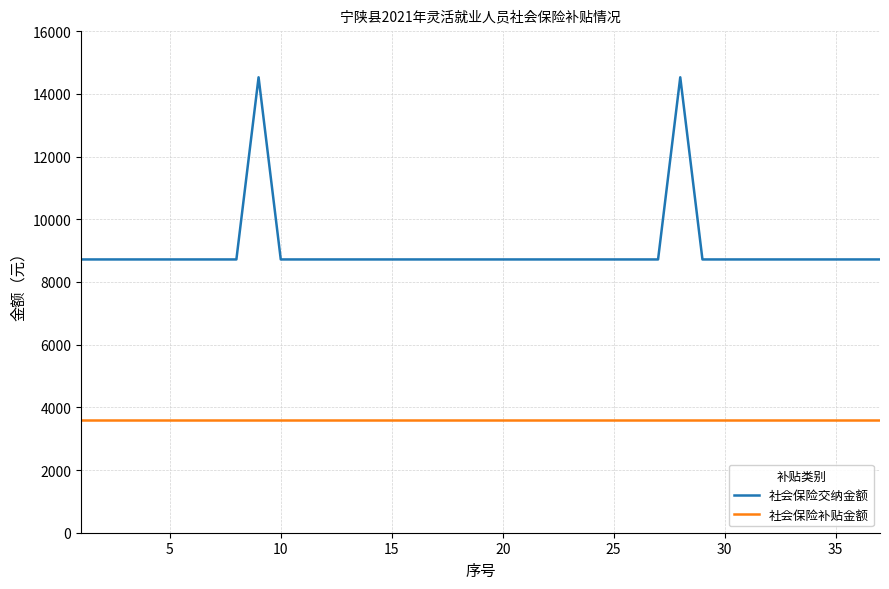

How many lines are shown in the chart?

2